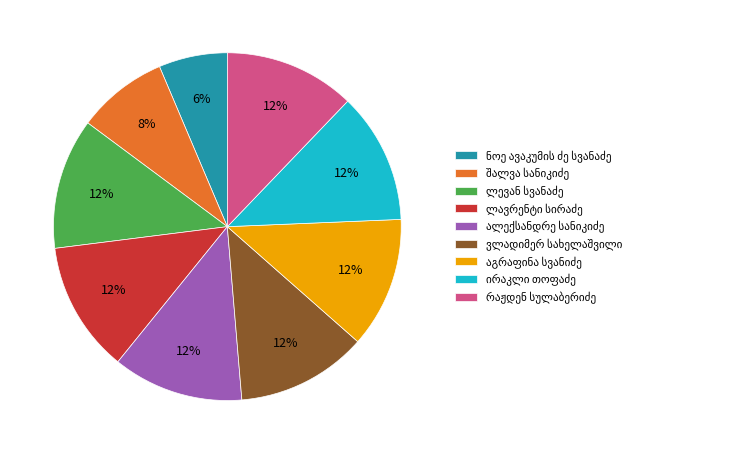

To the nearest percent, what is the difference between the largest and smallest slice percentages?

6%